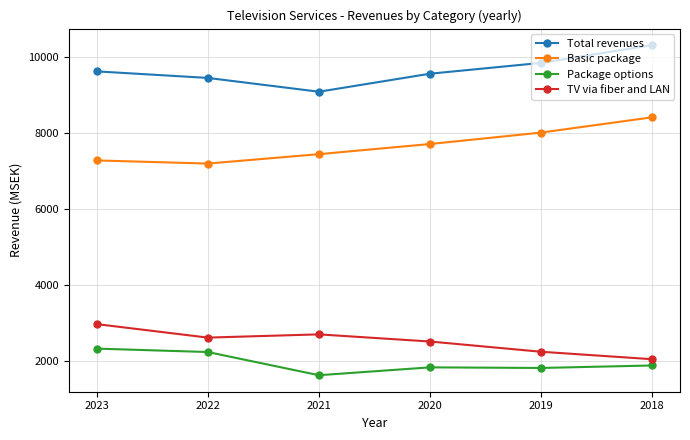

Which category has the highest value across all series?

2018